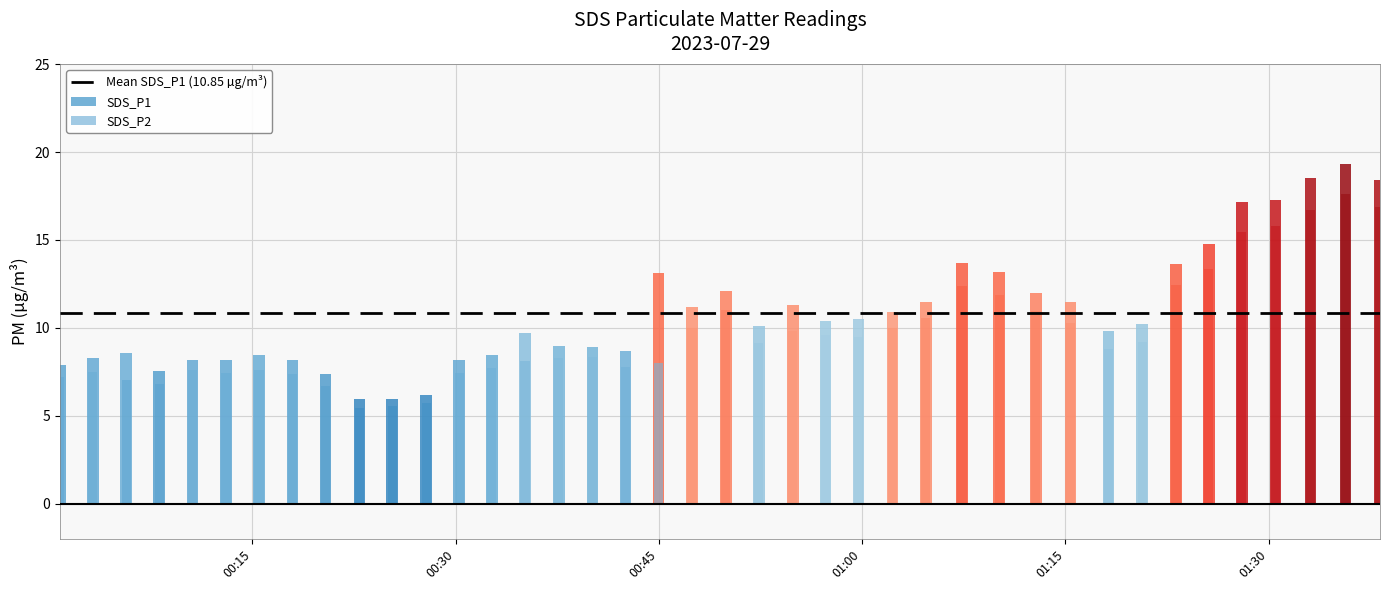

What is the smallest value displayed?

5.5